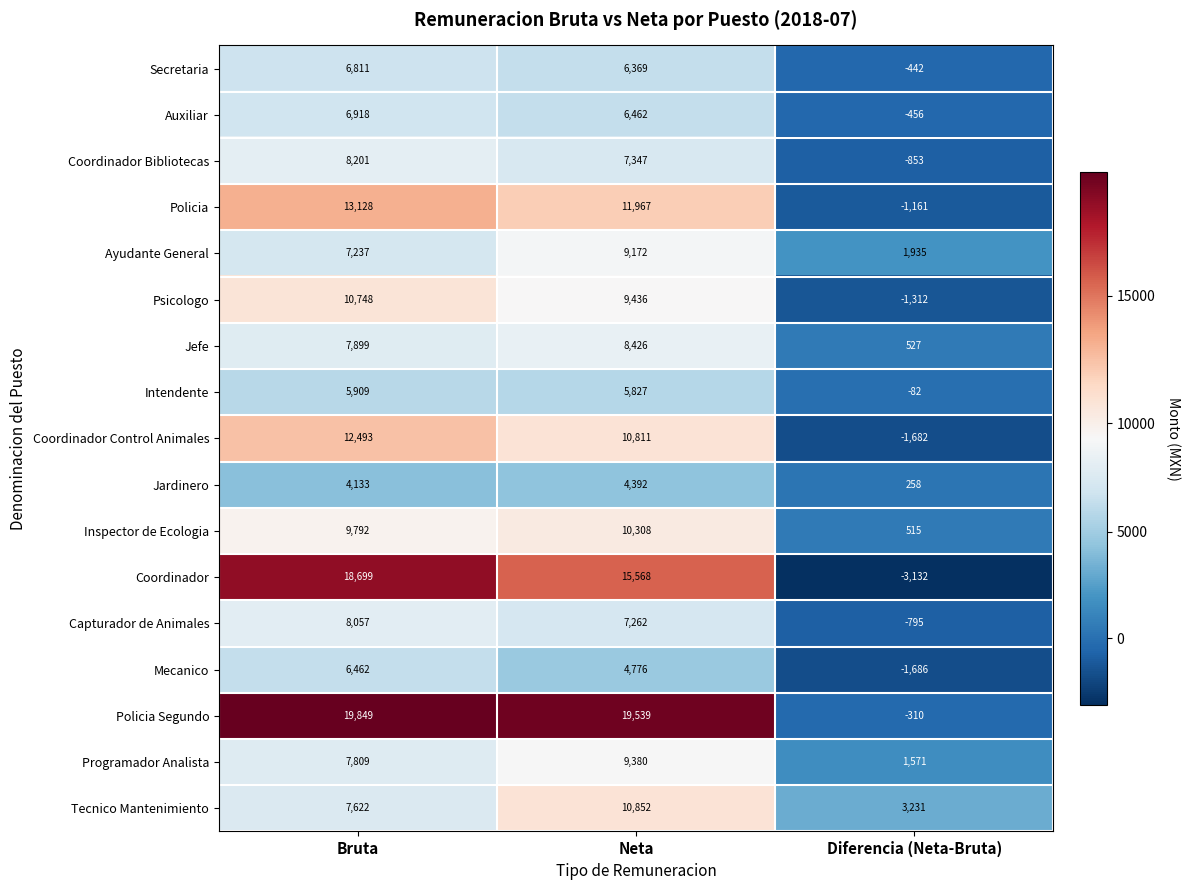

Rank the series by their maximum value, from lowest to highest.

Jardinero, Intendente, Mecanico, Secretaria, Auxiliar, Capturador de Animales, Coordinador Bibliotecas, Jefe, Ayudante General, Programador Analista, Inspector de Ecologia, Psicologo, Tecnico Mantenimiento, Coordinador Control Animales, Policia, Coordinador, Policia Segundo